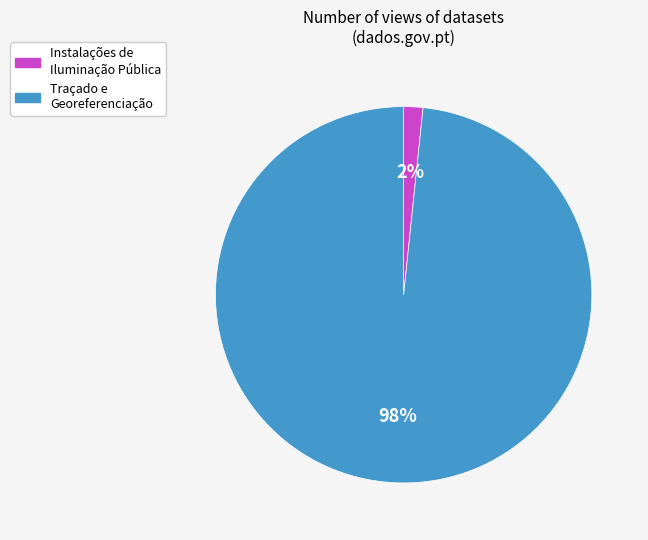

Do Instalações de Iluminação Pública and Traçado e Georeferenciação together represent more than half of the pie?

Yes